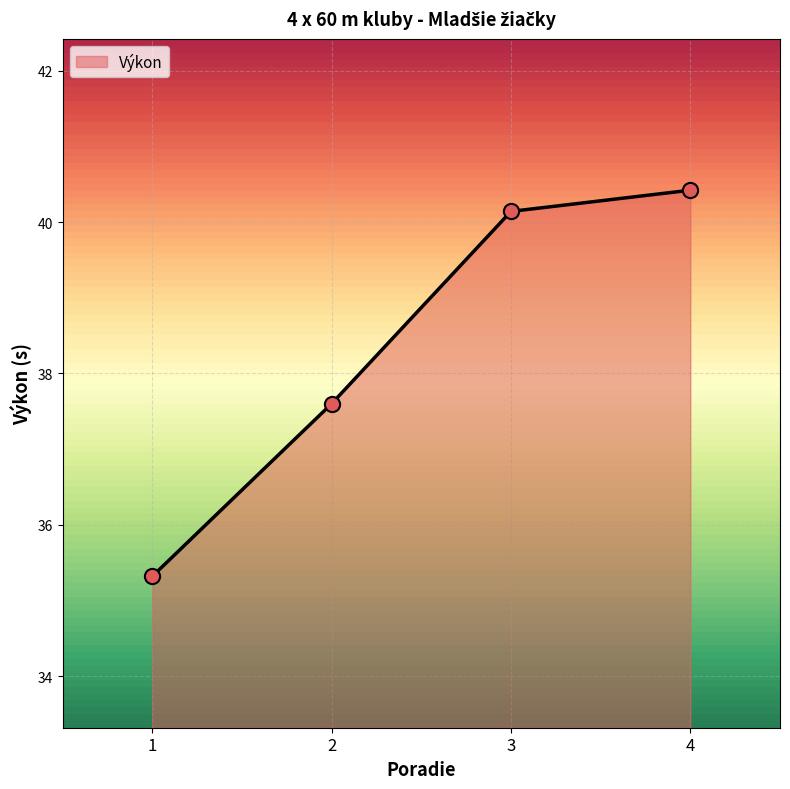

What is the change in value from 1 to 3?

+4.8